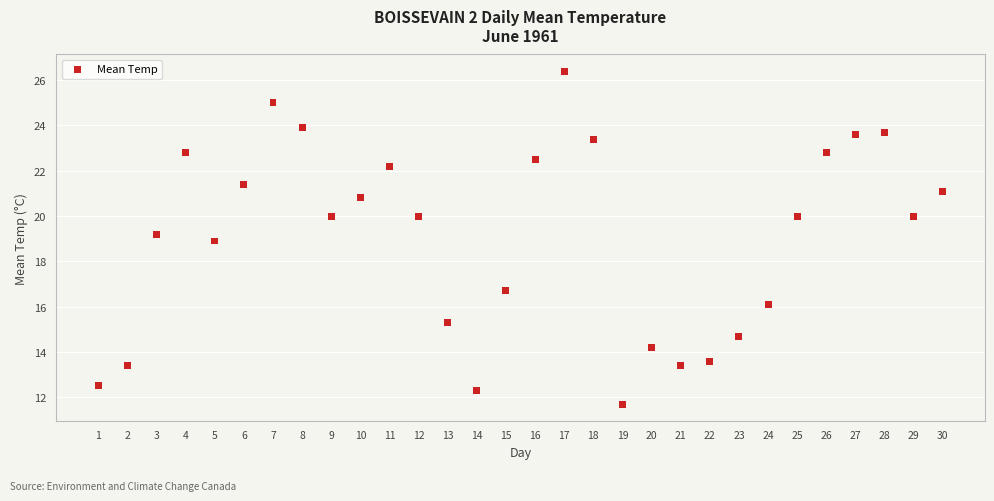

What is the range of Y values (max minus min)?

14.7